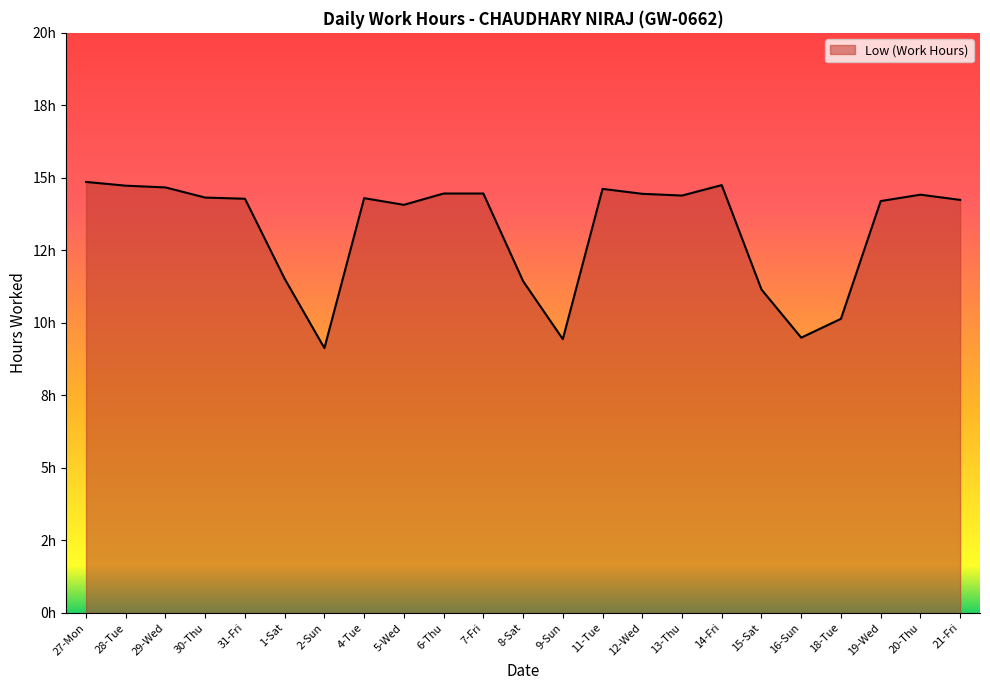

The value at 29-Wed is 14.7. True or false?

True